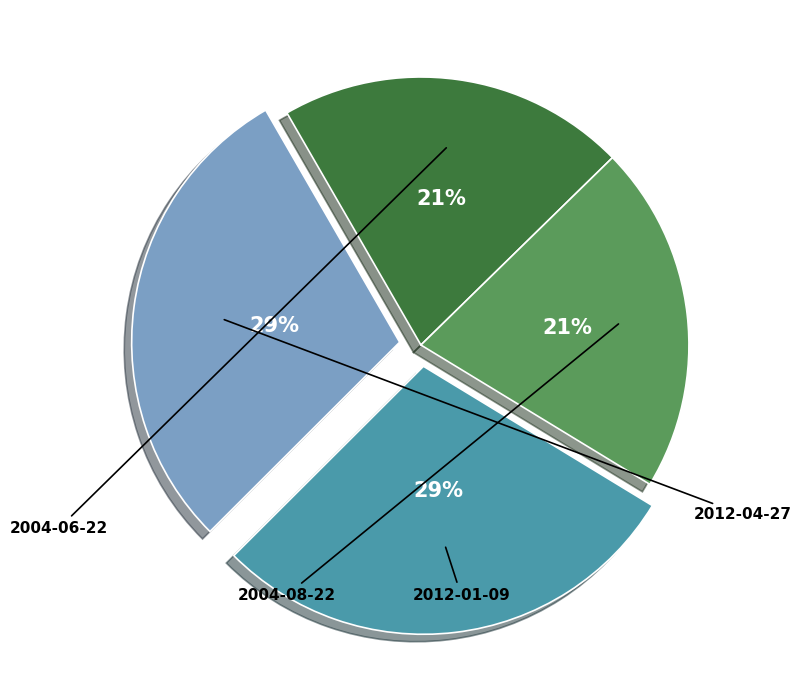

Rank the categories by value from highest to lowest.

2012-04-27, 2012-01-09, 2004-08-22, 2004-06-22